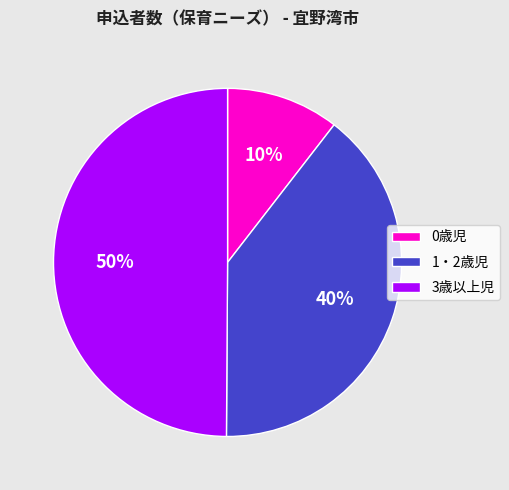

Is it true that 0歳児 is 10% of the pie?

True